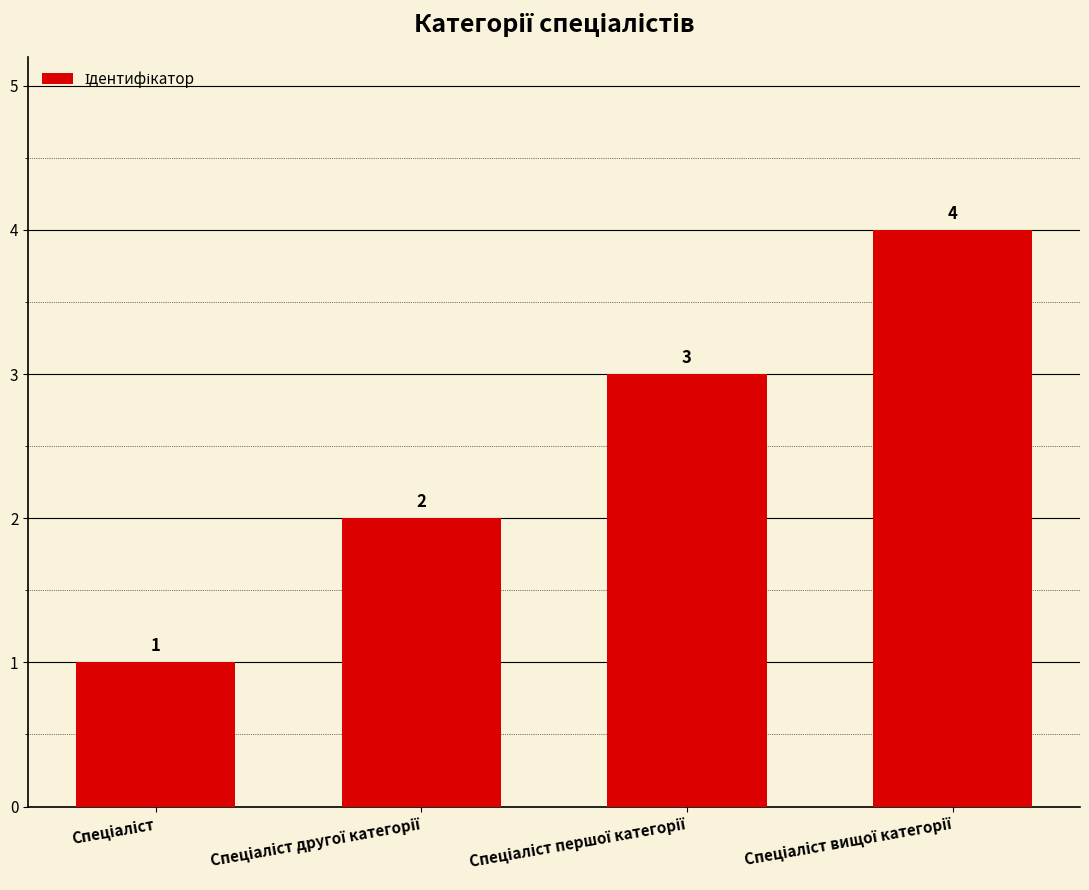

How many data points does each series have?

4